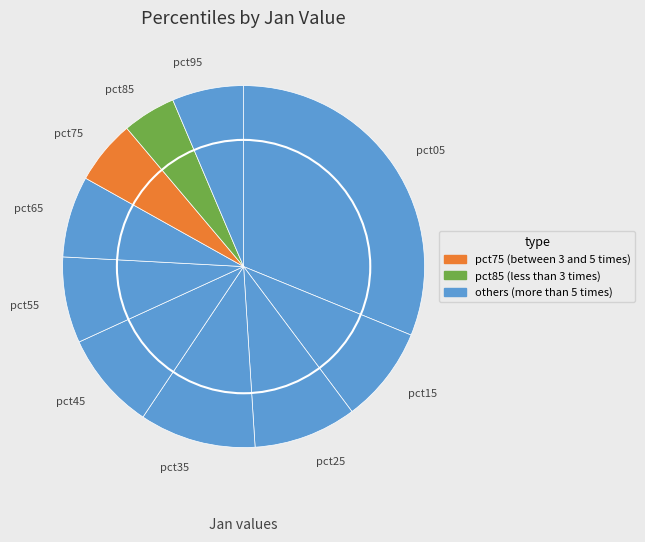

The pct05 slice represents 31% of the pie. True or false?

True